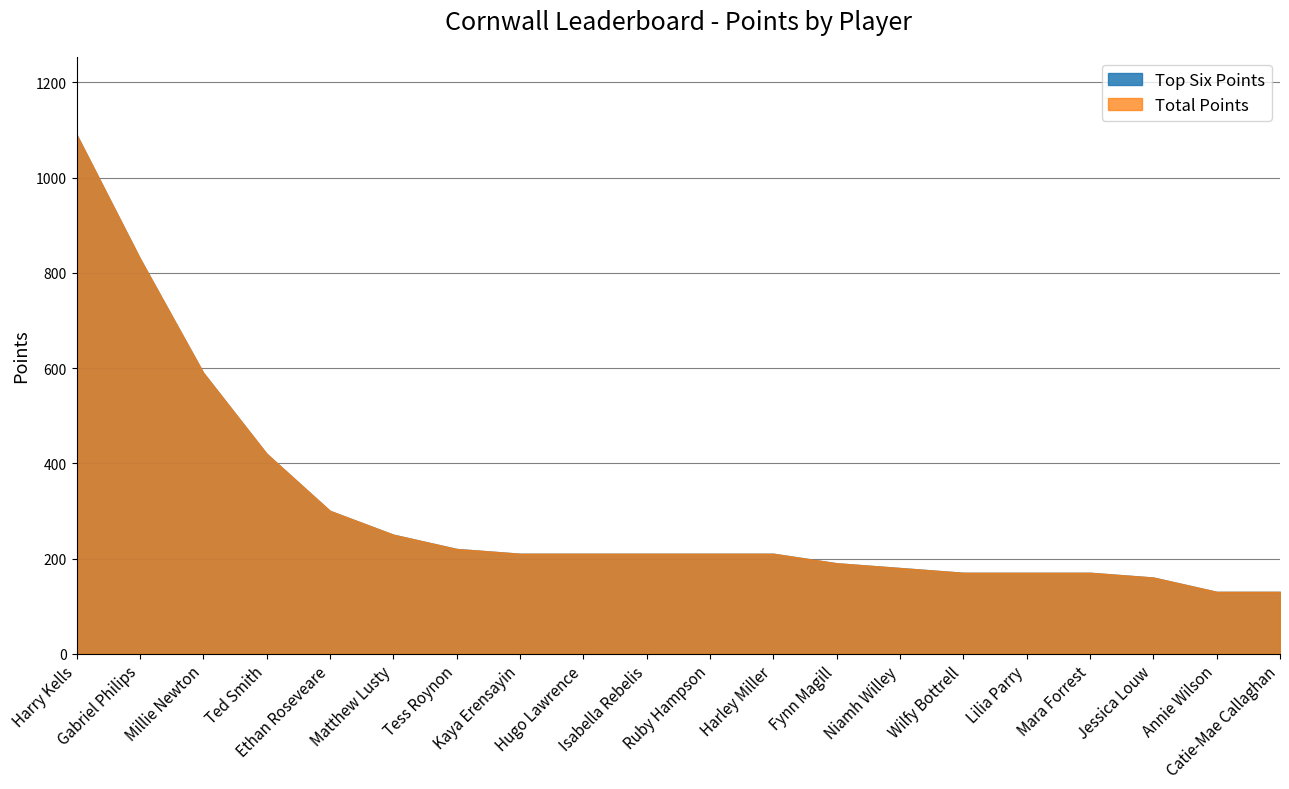

Is it true that Top Six Points equals 748 at Harry Kells?

False